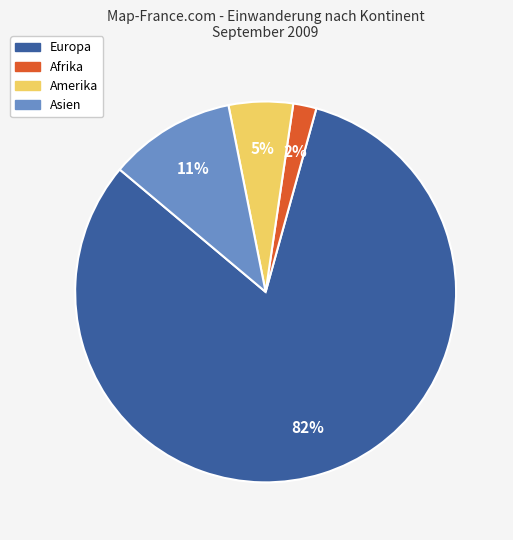

To the nearest percent, what is the difference between the largest and smallest slice percentages?

80%